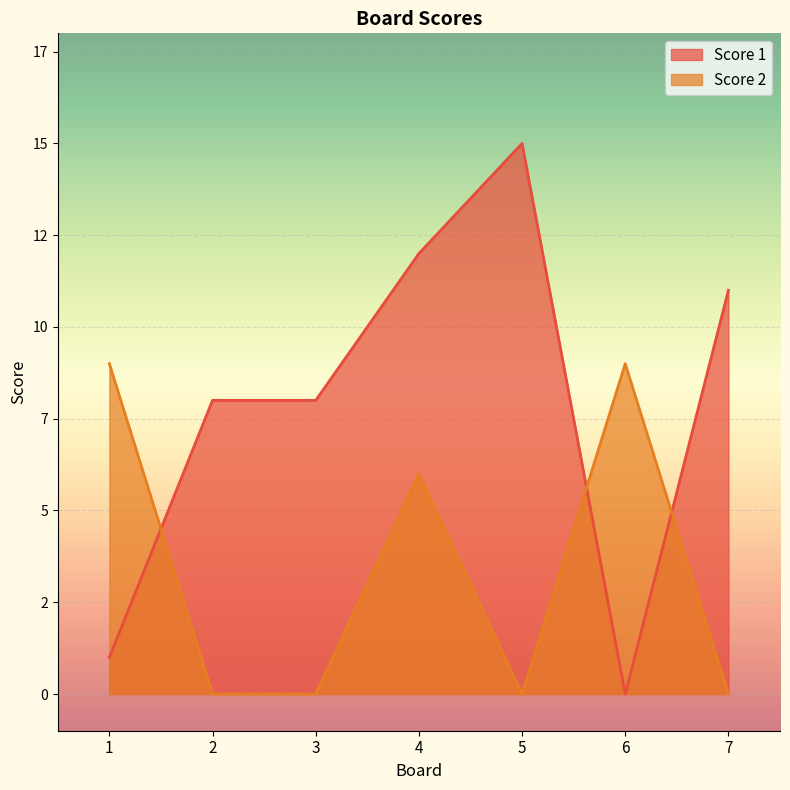

At 2, list the series in order from largest to smallest.

Score 1, Score 2